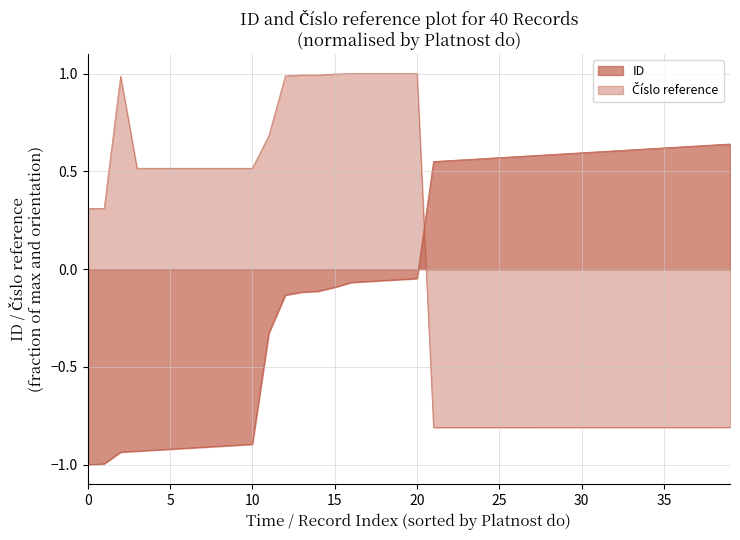

Is the value of ID at 2025-09-30 greater than the value of Cislo reference at 2025-09-30?

Yes